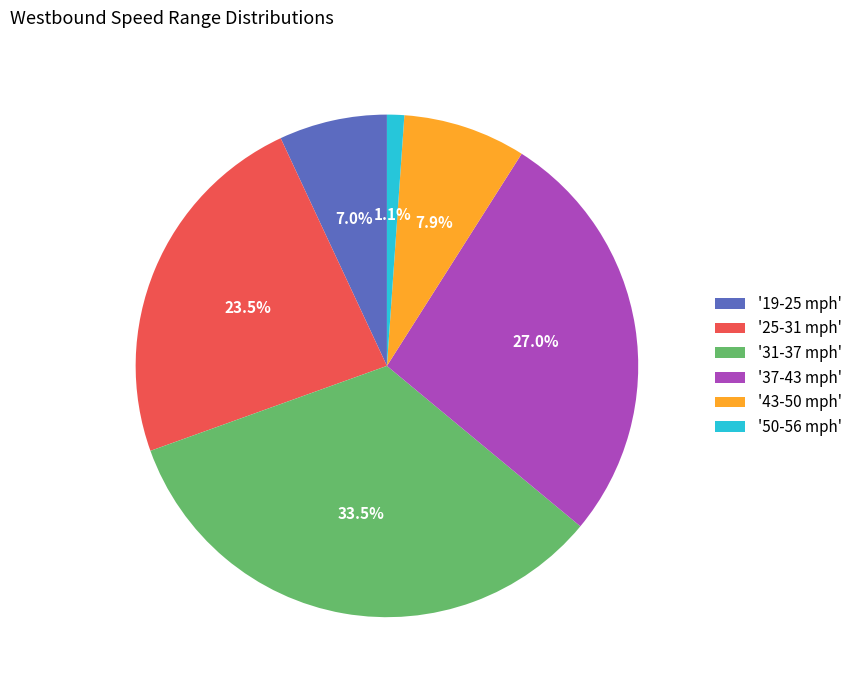

Combined, do '43-50 mph' and '31-37 mph' account for over 50%?

No